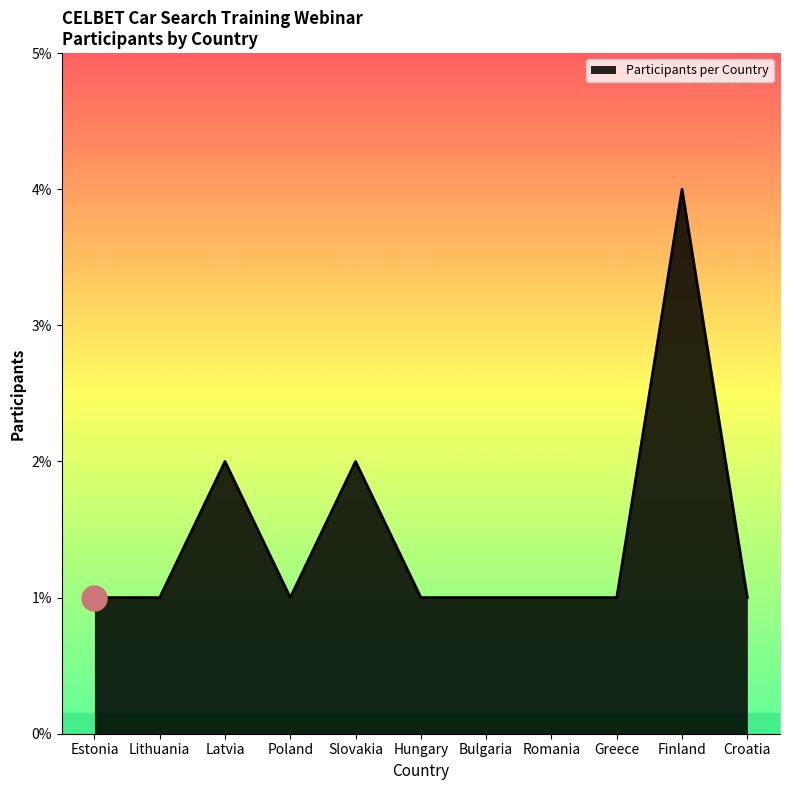

How many values are between 1 and 2?

10